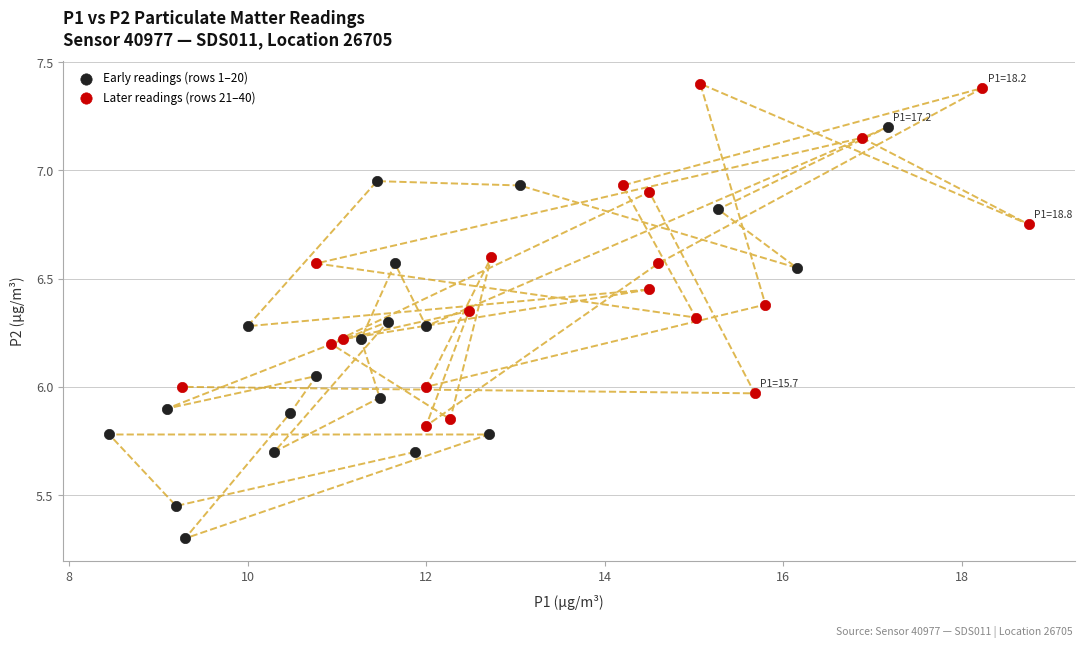

Which series contains the highest Y value?

Later readings (rows 21–40)